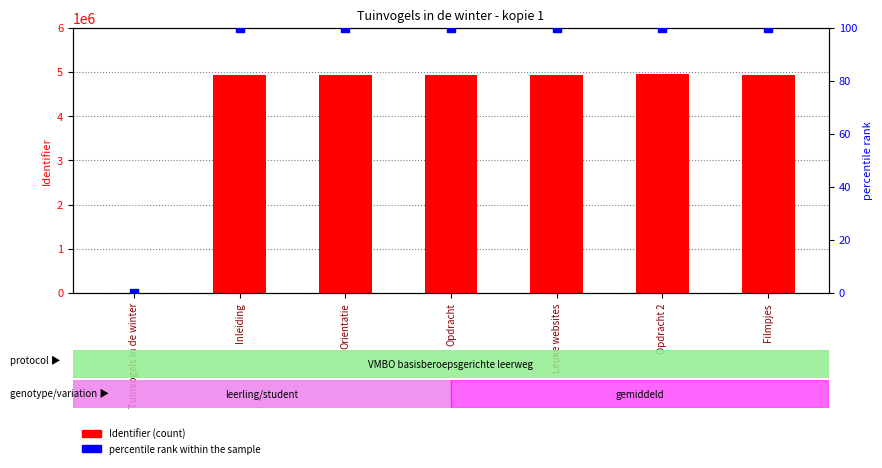

What is the total value across all series at Filmpjes?

4934712